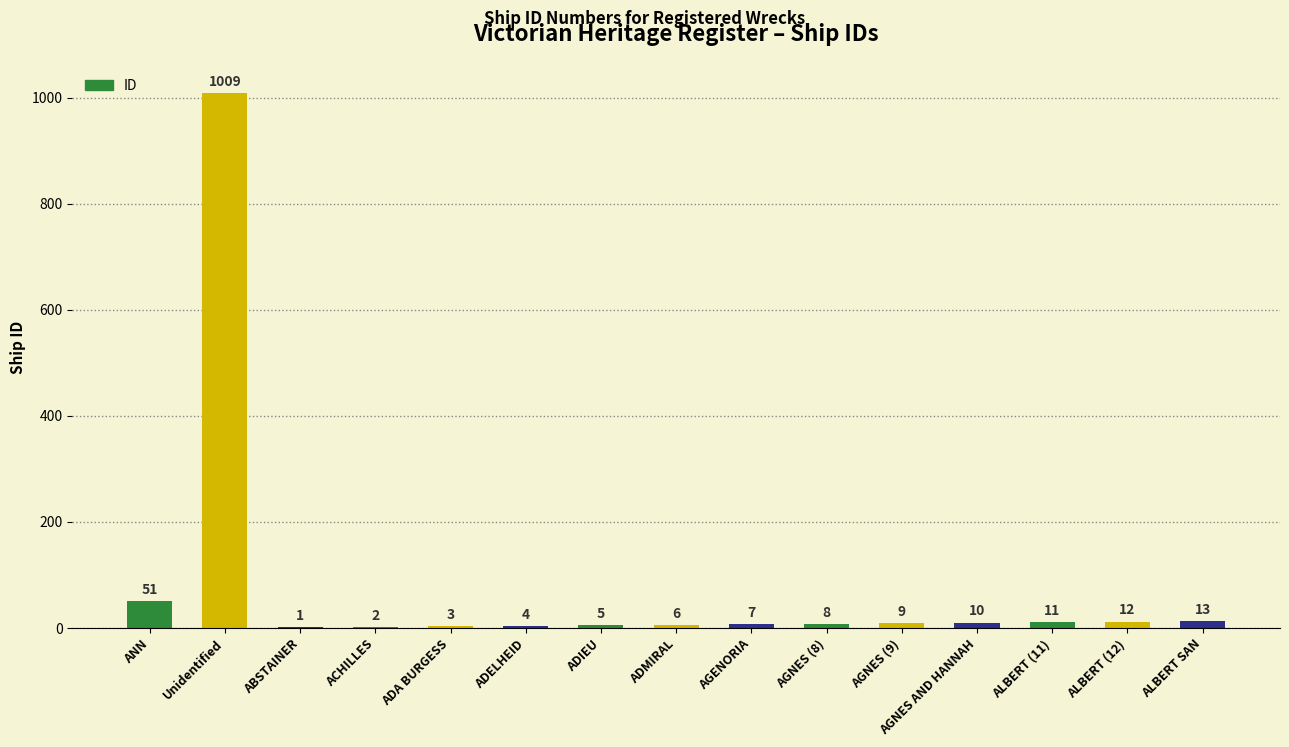

Read the value at AGNES (9), to the nearest 10.

10